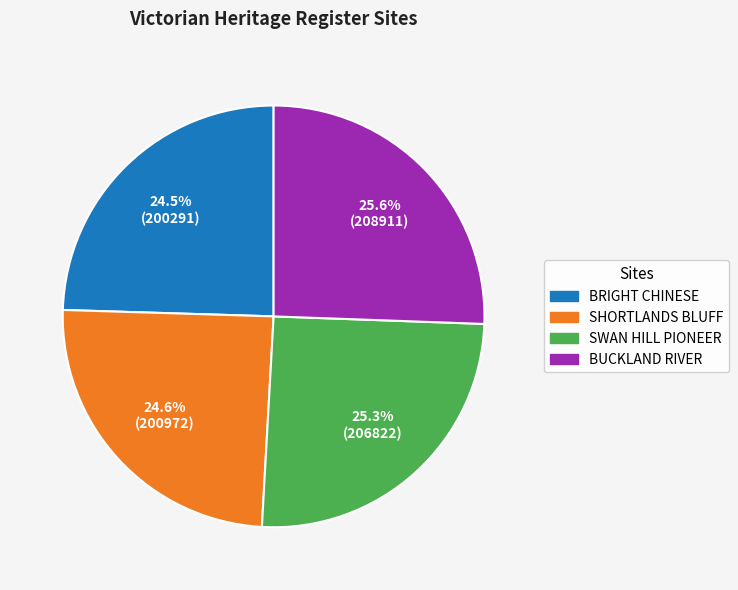

How many segments does this pie chart have?

4